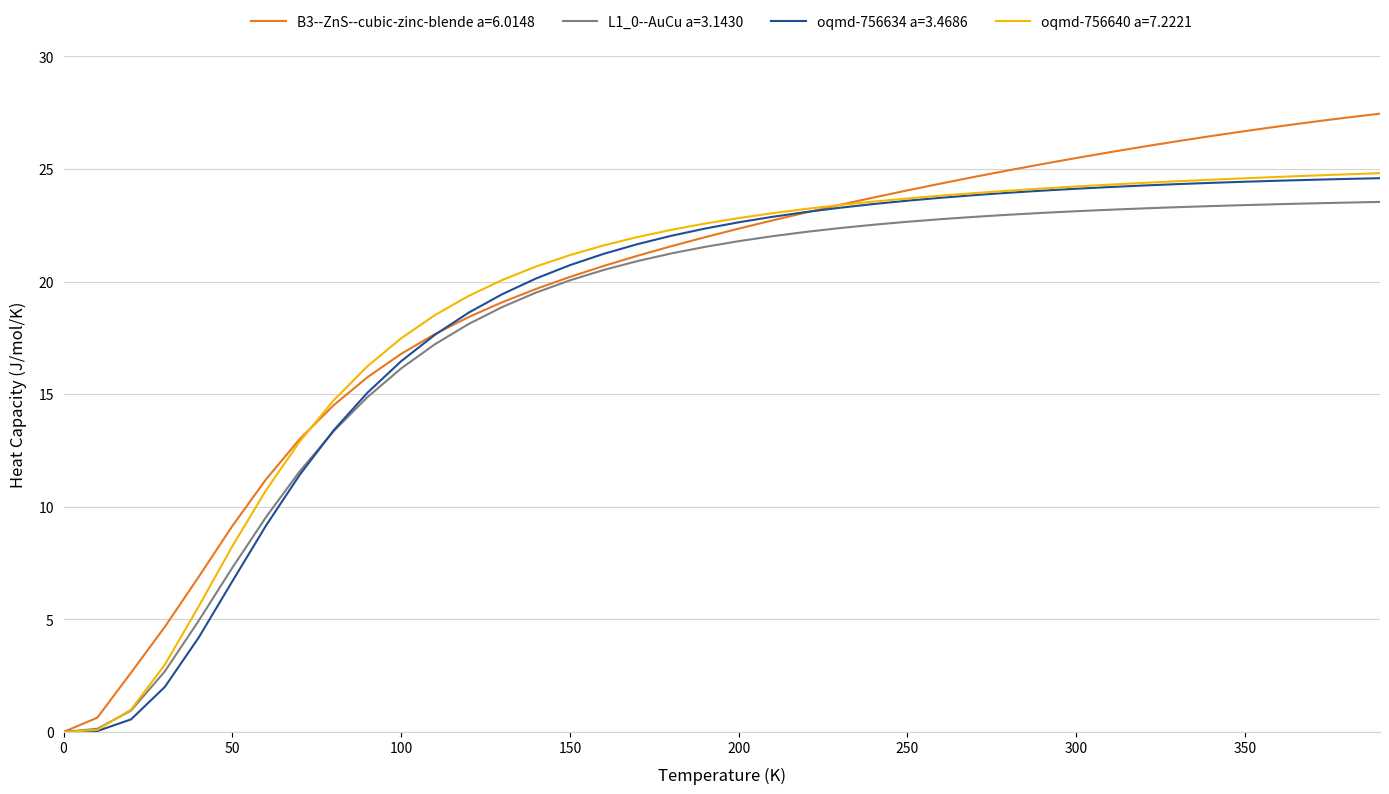

What is the maximum value for B3--ZnS--cubic-zinc-blende a=6.0148?

27.5